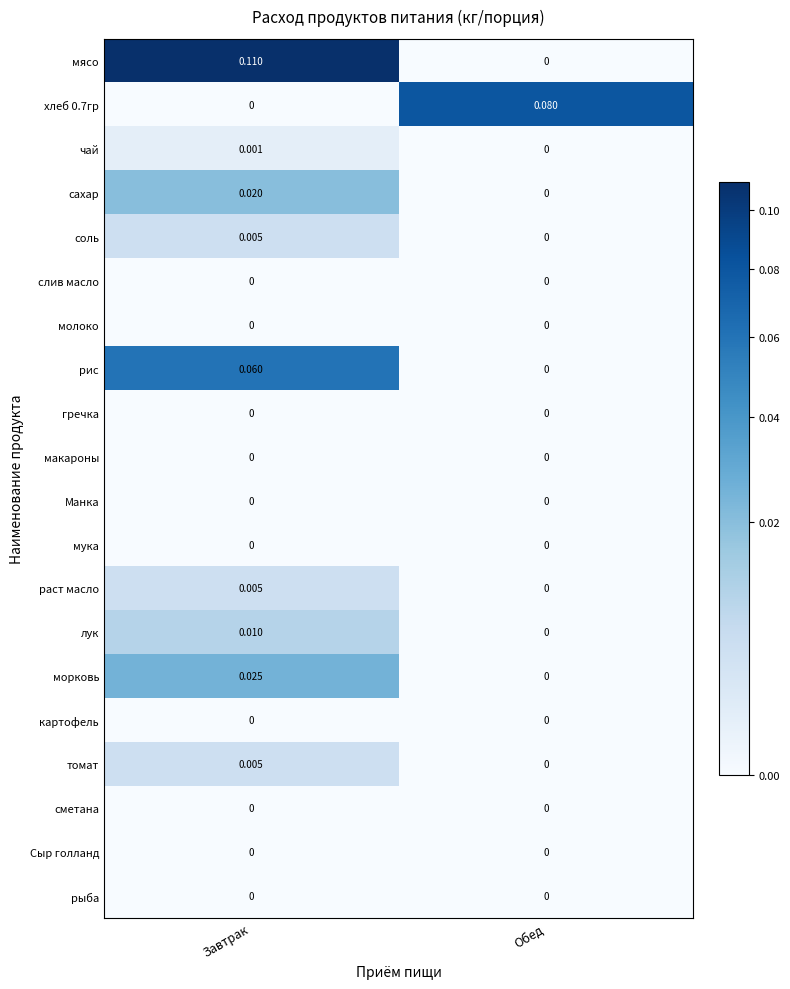

Rank the categories by морковь value from lowest to highest.

Обед, Завтрак